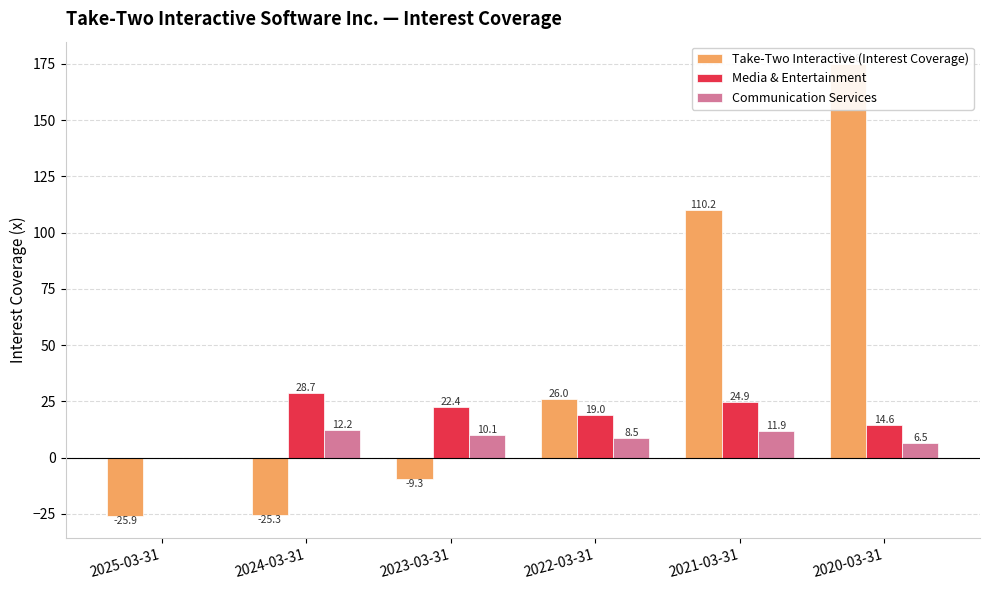

How many groups of bars are there?

6